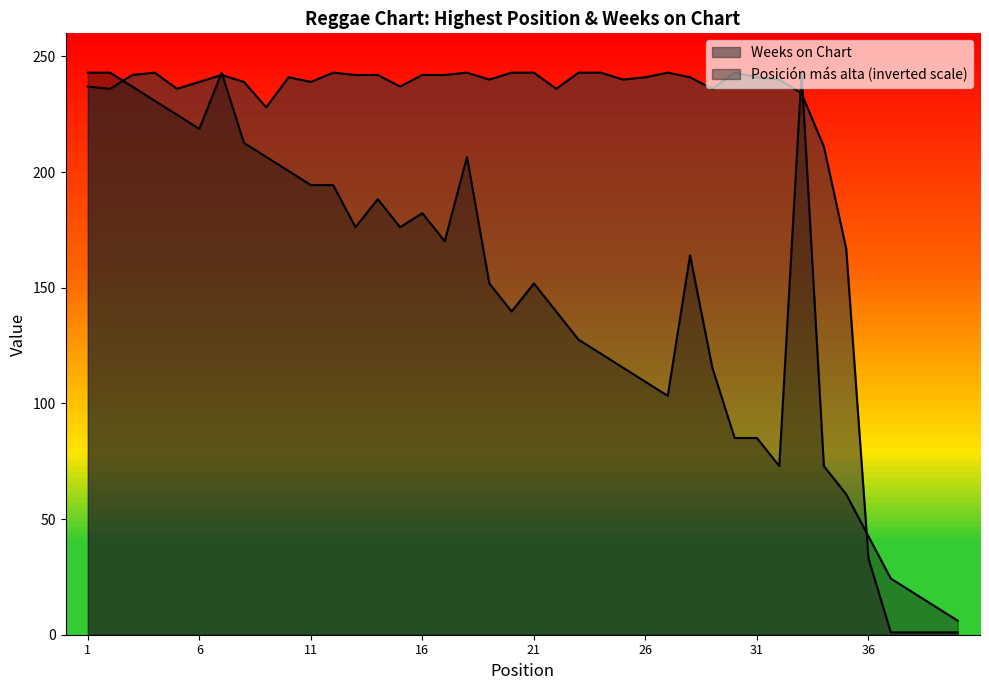

What is the difference between the maximum and second lowest values in the Posición más alta series?

230.8